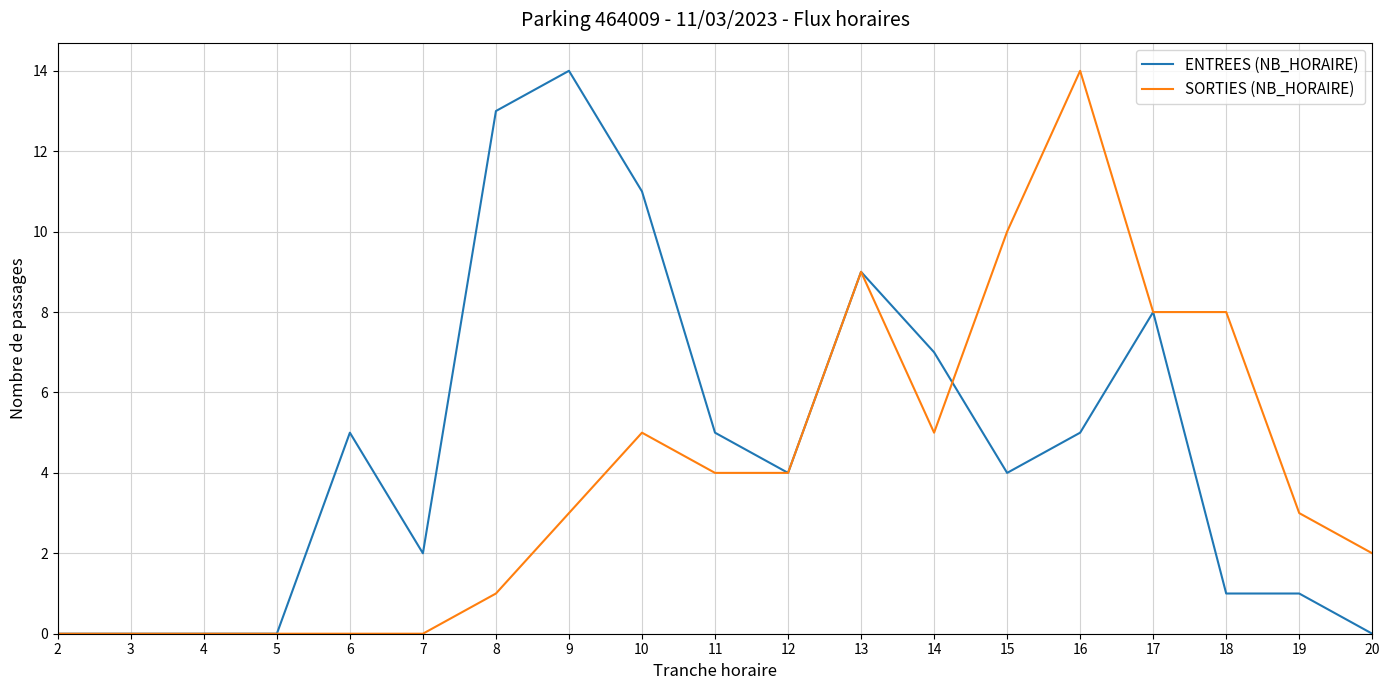

How many lines are shown in the chart?

2